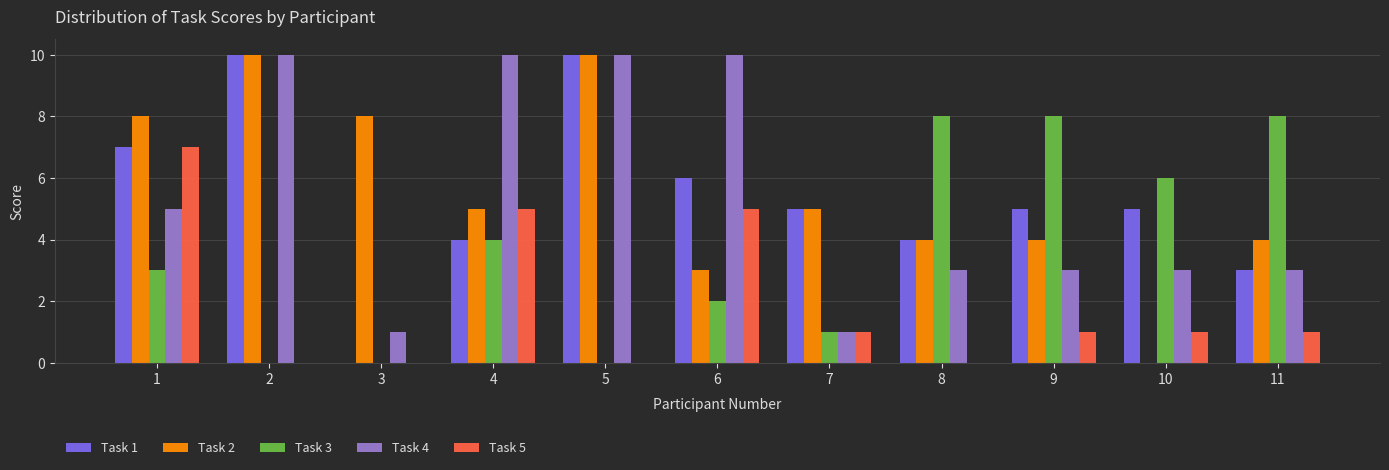

How many categories are shown in the chart?

11